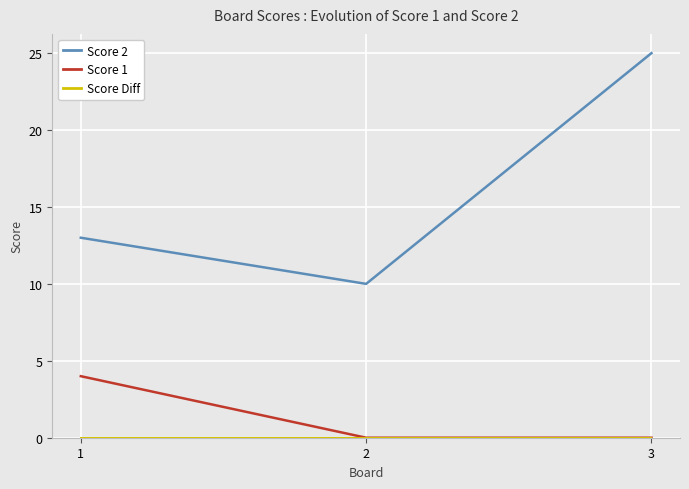

Rank the categories by Score 2 value from lowest to highest.

2, 1, 3